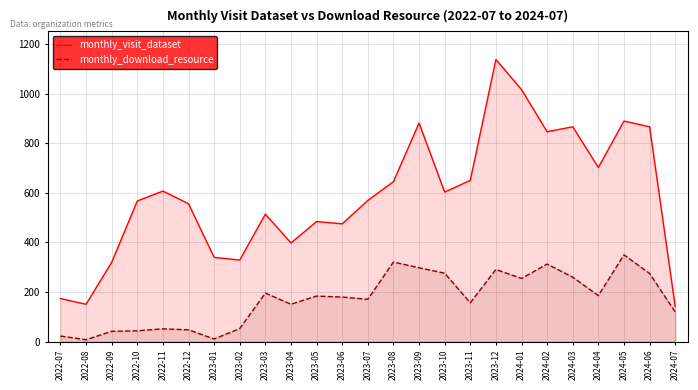

What is the average value of the monthly_visit_dataset series?

589